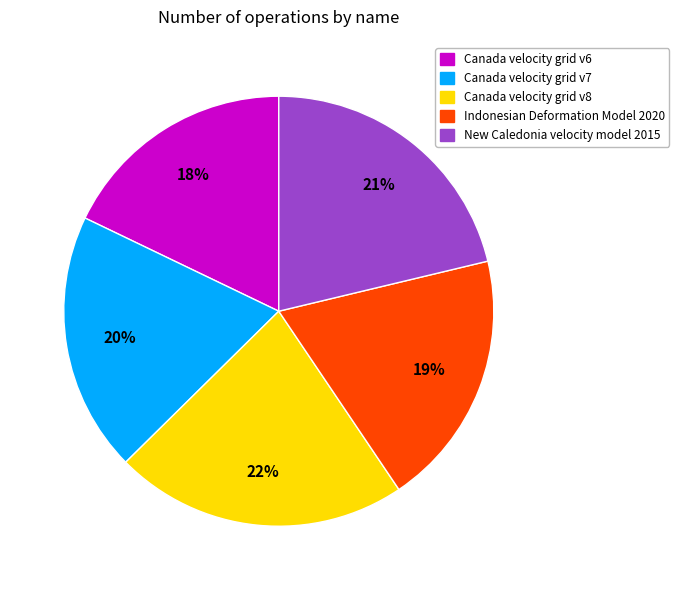

What percentage is the Canada velocity grid v7 slice, to the nearest percent?

20%